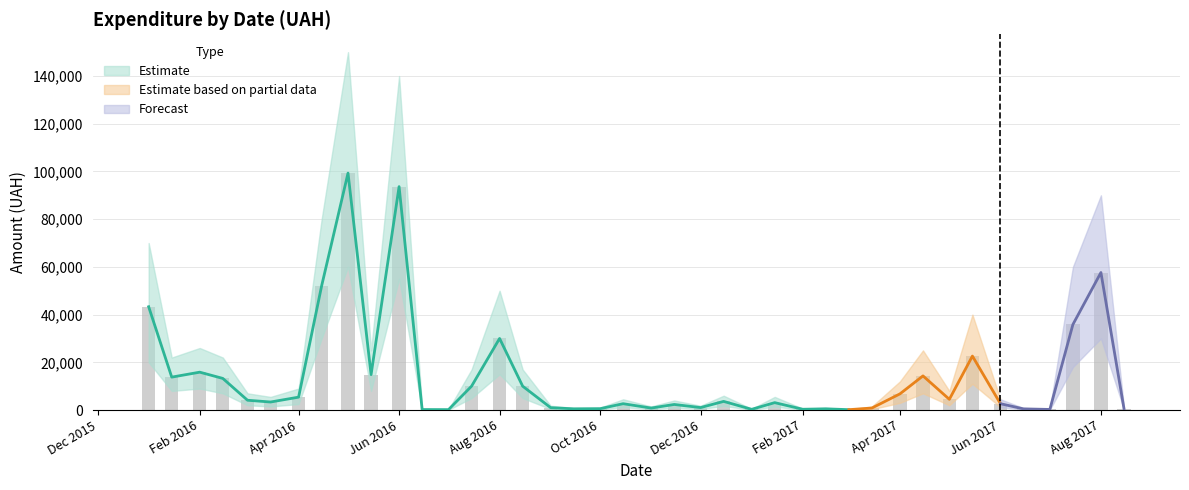

Rank the categories by Estimate value from lowest to highest.

28, 12, 11, 36, 24, 26, 35, 17, 27, 18, 39, 20, 29, 16, 22, 21, 34, 19, 25, 5, 23, 4, 32, 6, 30, 15, 13, 3, 1, 31, 9, 2, 33, 14, 37, 0, 7, 38, 10, 8